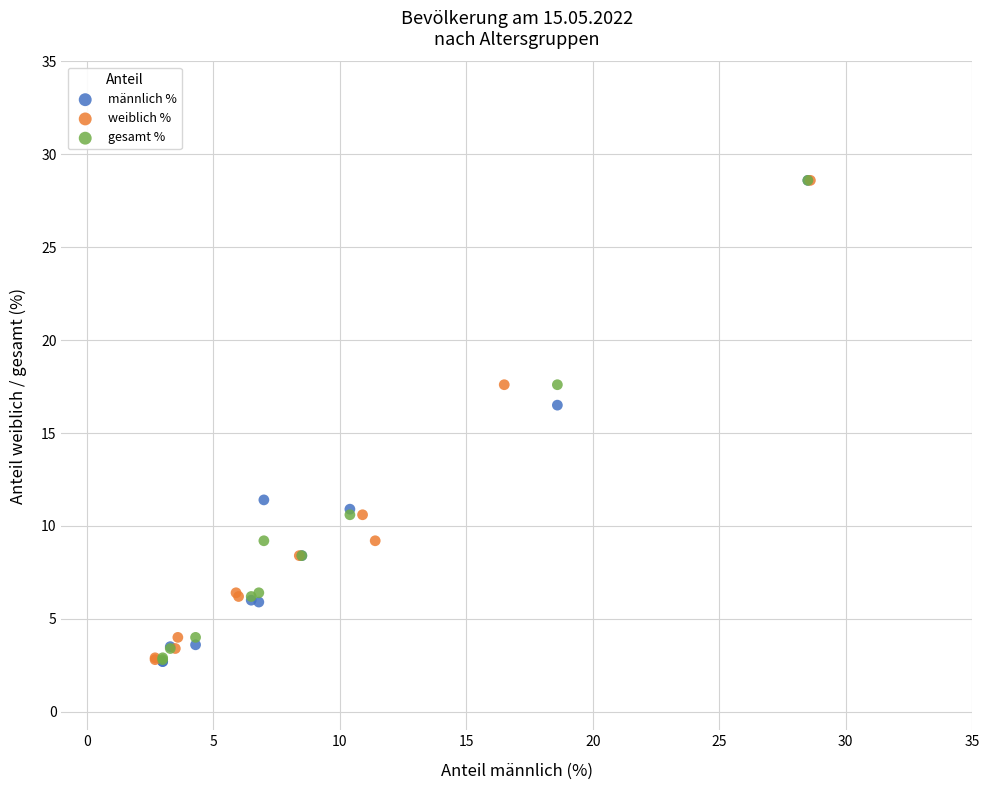

What are all the series names shown in the legend?

männlich %, weiblich %, gesamt %